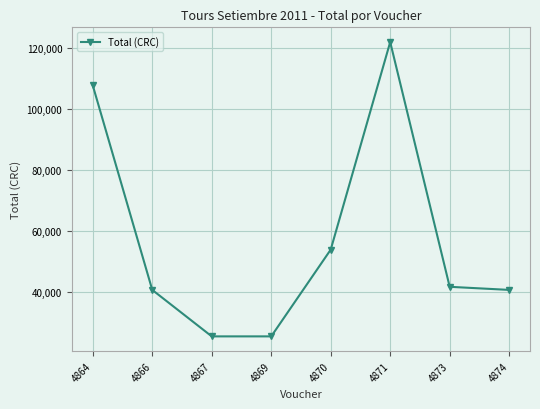

Reading left to right, extract all data points from this chart.

107696	40640	25400	25400	53848	121920	41656	40640